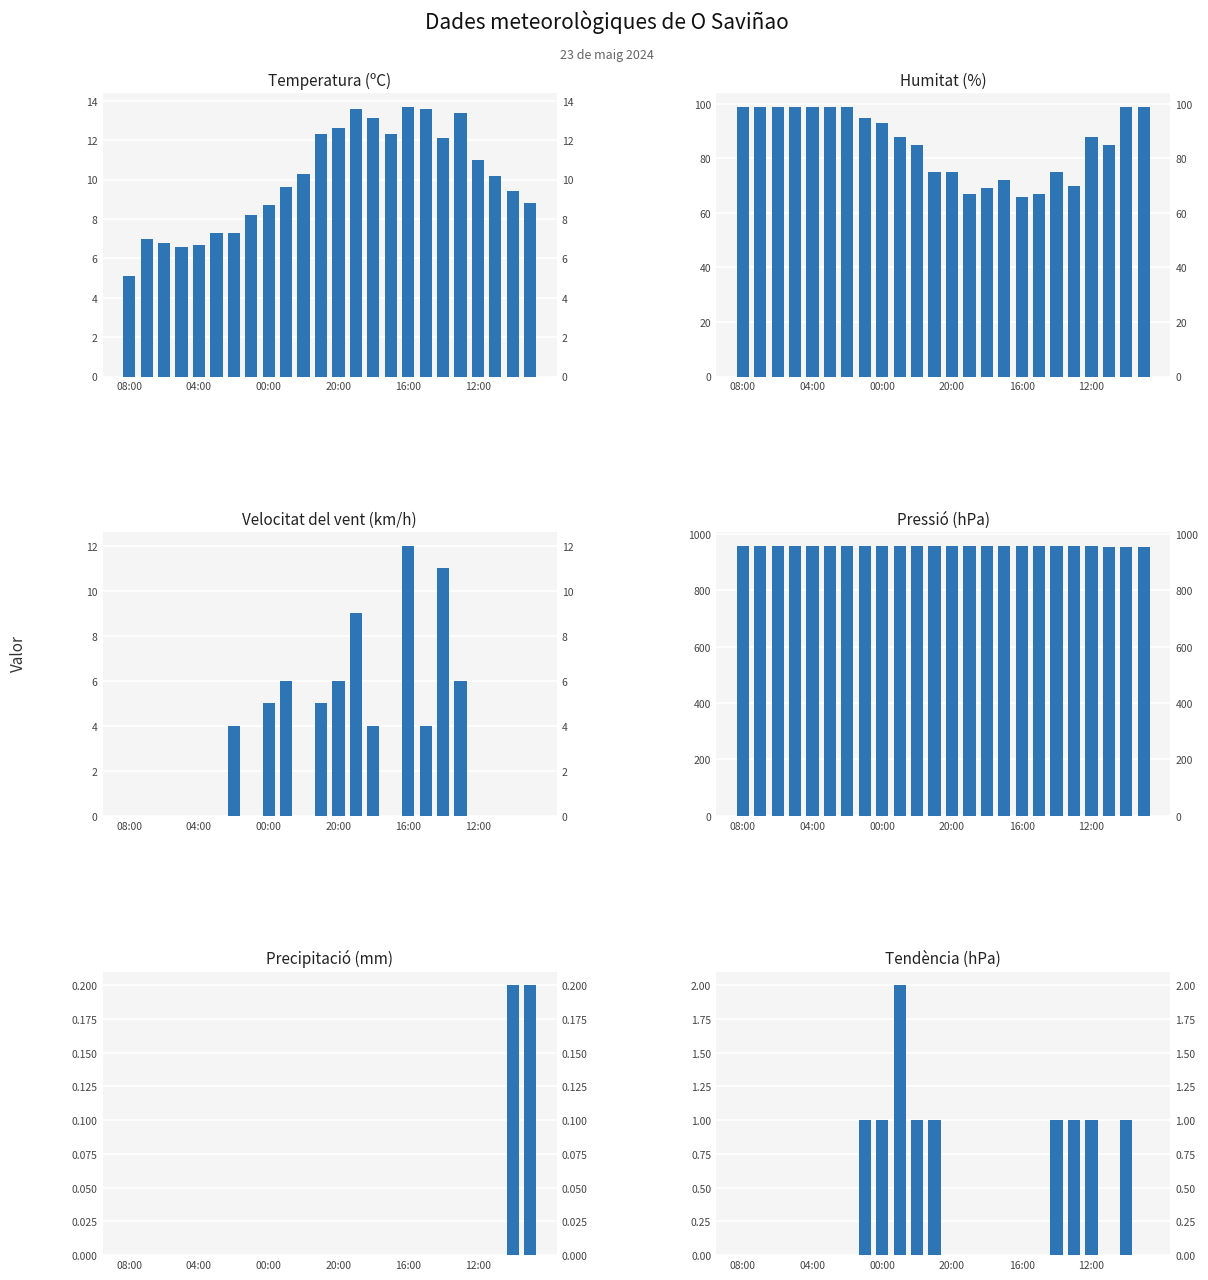

Which has a higher value, 14 or 11?

14